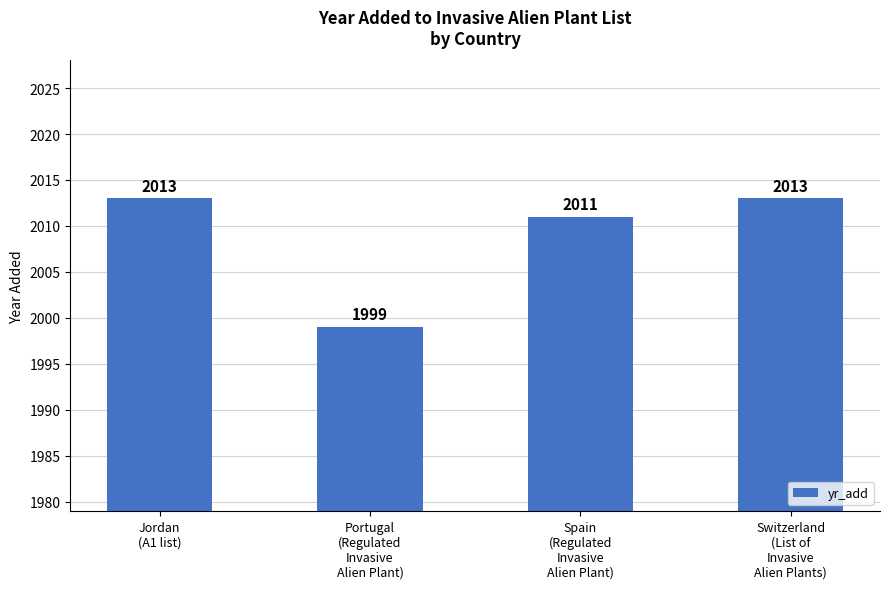

What is the average value?

2009